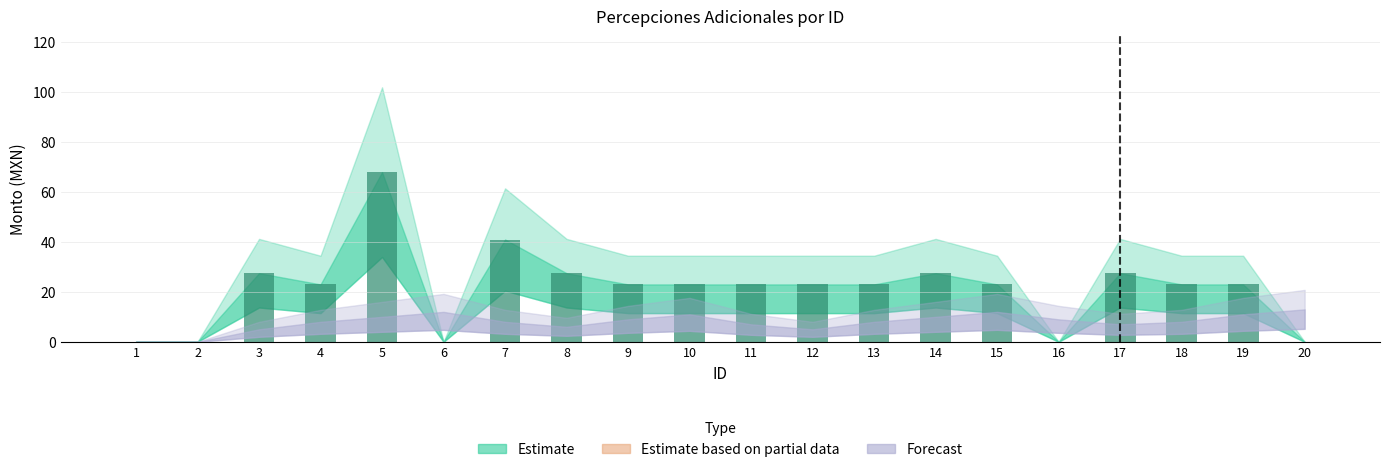

Between 17 and 5, which is larger?

5